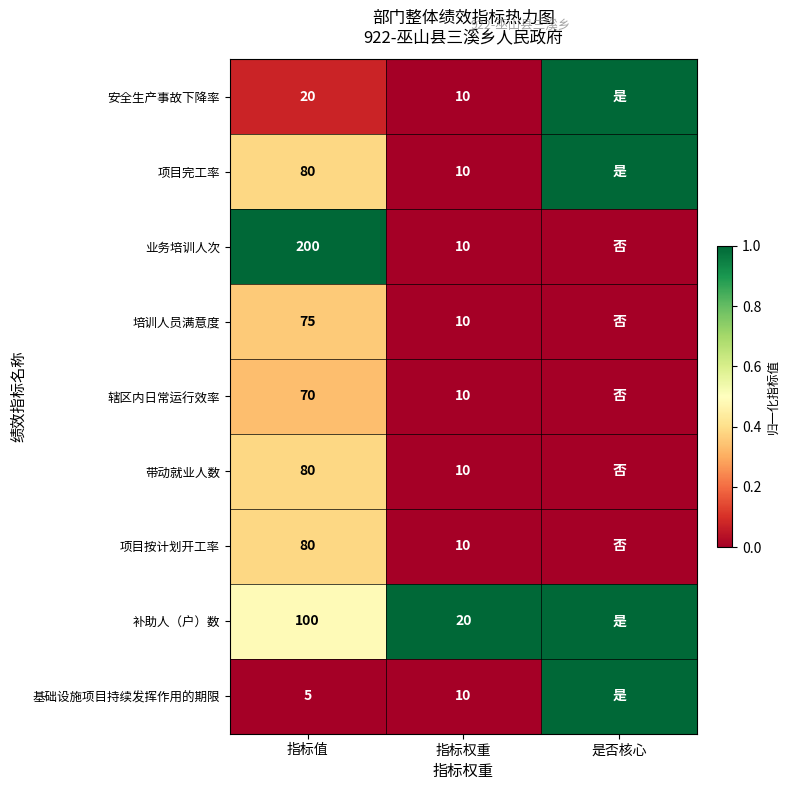

Count the number of data series in this chart.

9